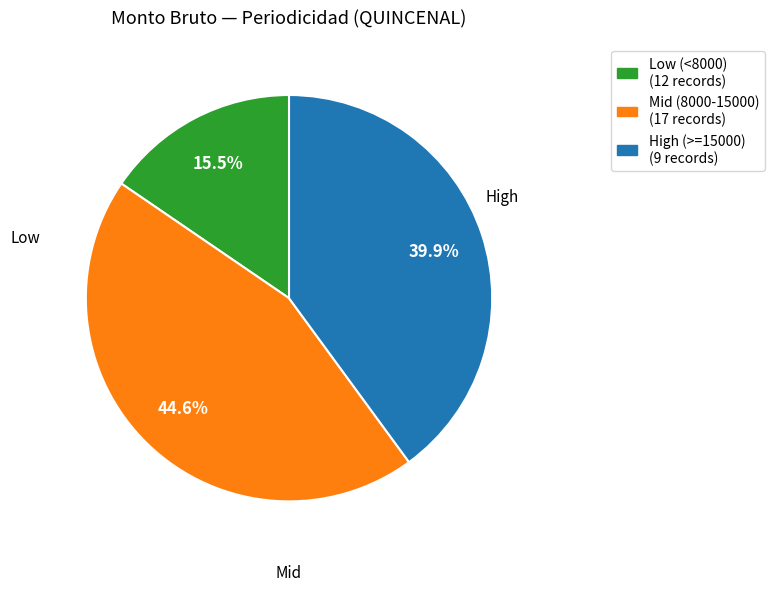

How many segments does this pie chart have?

3